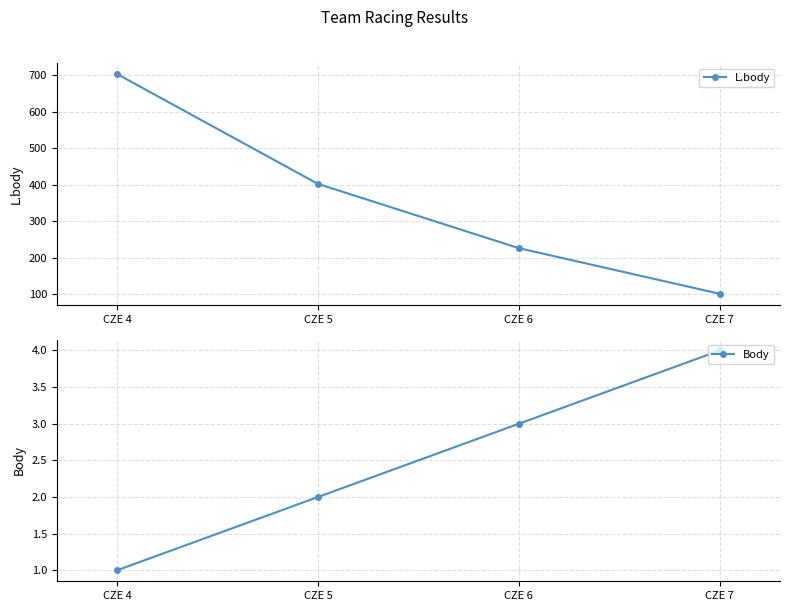

What is the difference between the second highest and second lowest values in the L.body series?

176